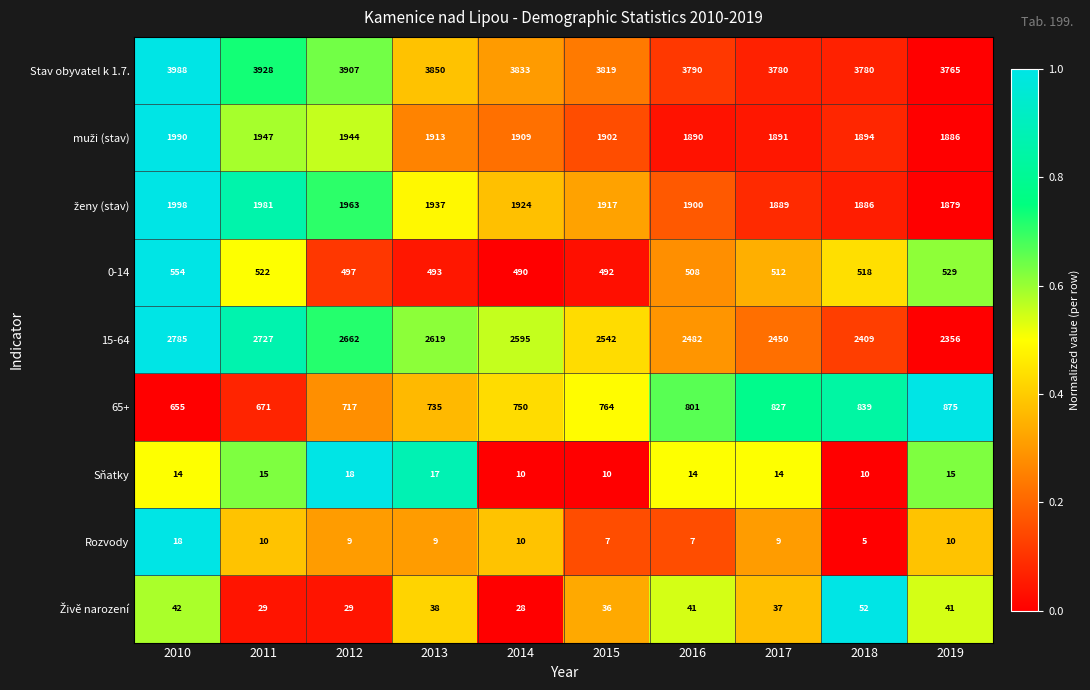

At how many categories does at least one series exceed 637?

10